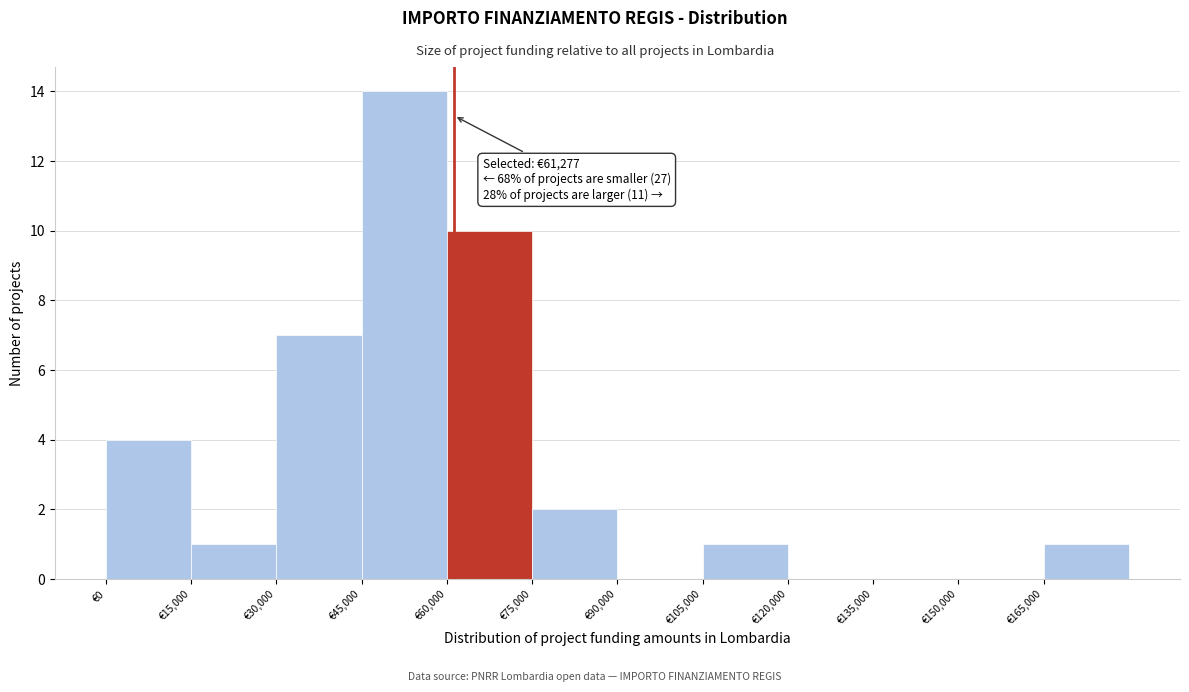

Over which range of the x-axis is the bar tallest?

45000 to 60000